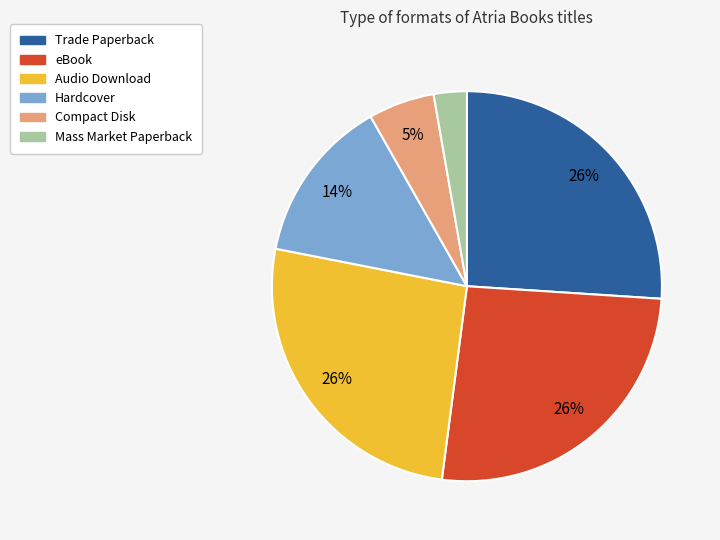

The Trade Paperback slice represents 26% of the pie. True or false?

True